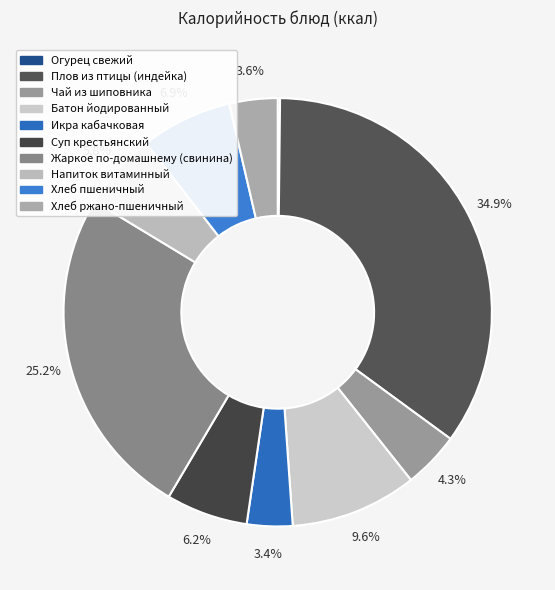

Combined, what portion of the pie is Огурец свежий and Плов из птицы (индейка)?

35.1%